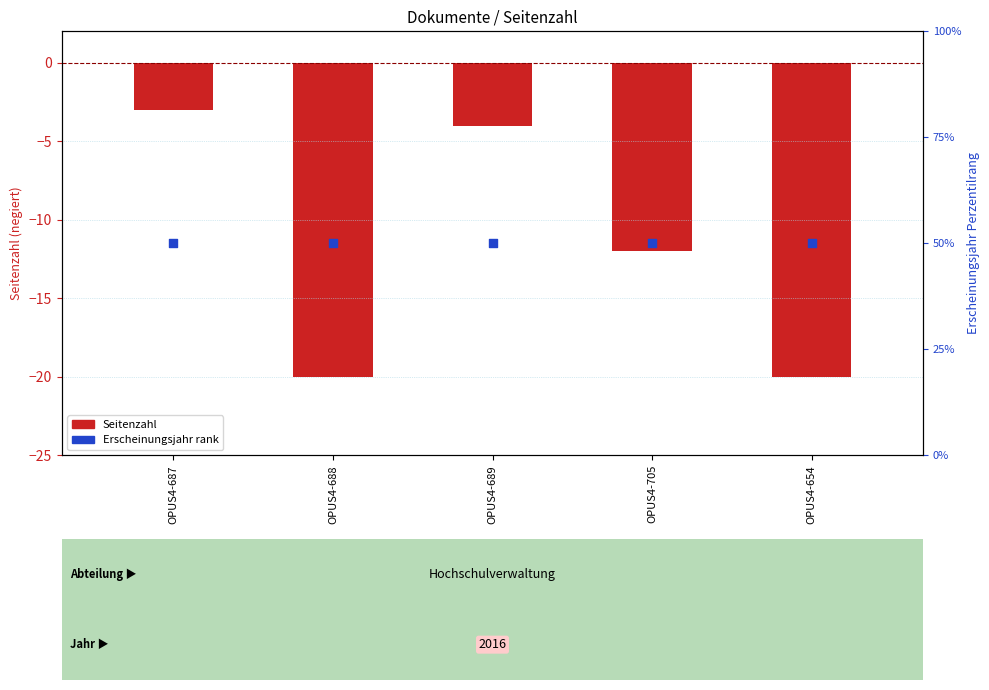

Which series reaches the maximum Y coordinate?

Erscheinungsjahr percentile rank